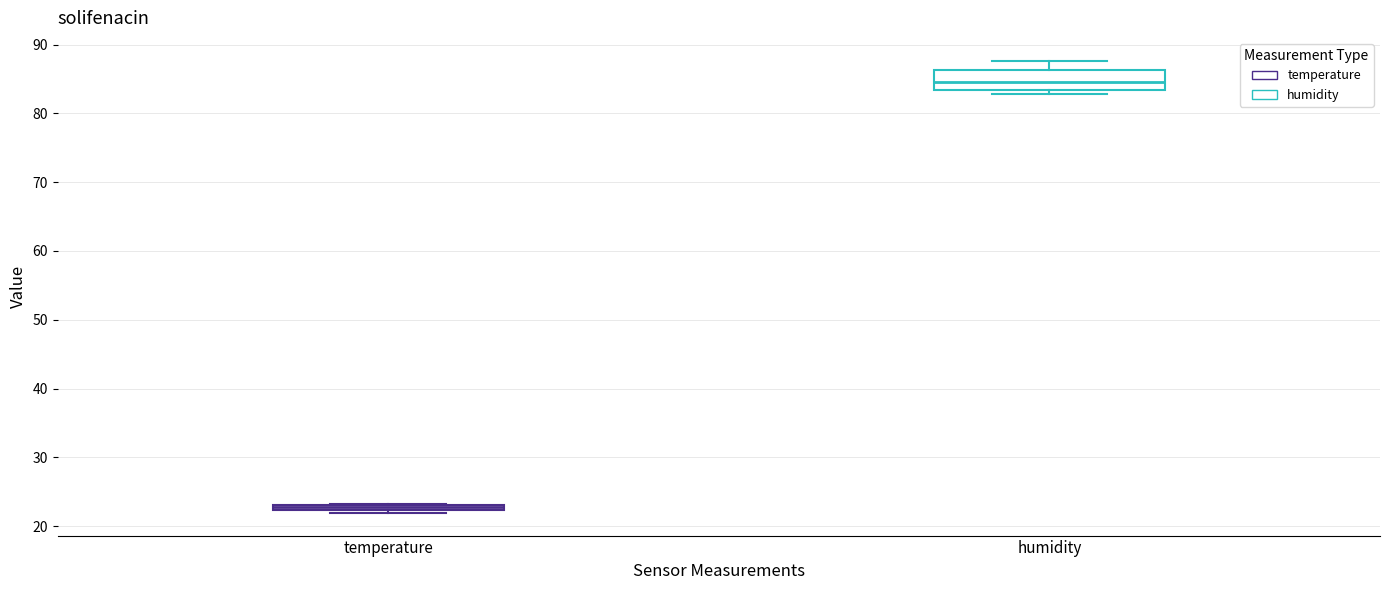

Where does the median line of the box for humidity sit on the y-axis? The values are not printed on the chart, so give them approximately, as read against the axis.

85